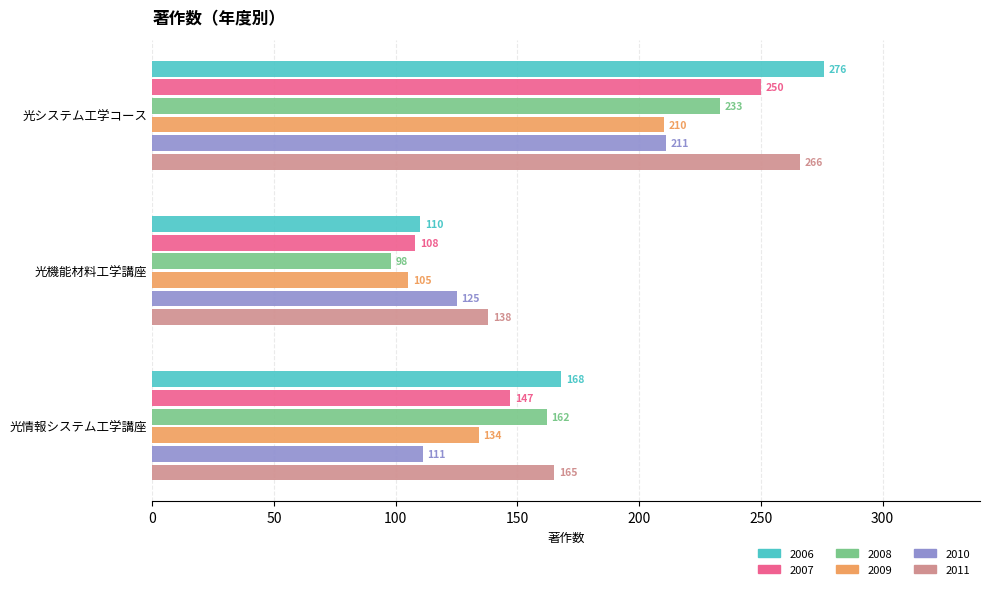

What is the highest value of the 2011 series?

266